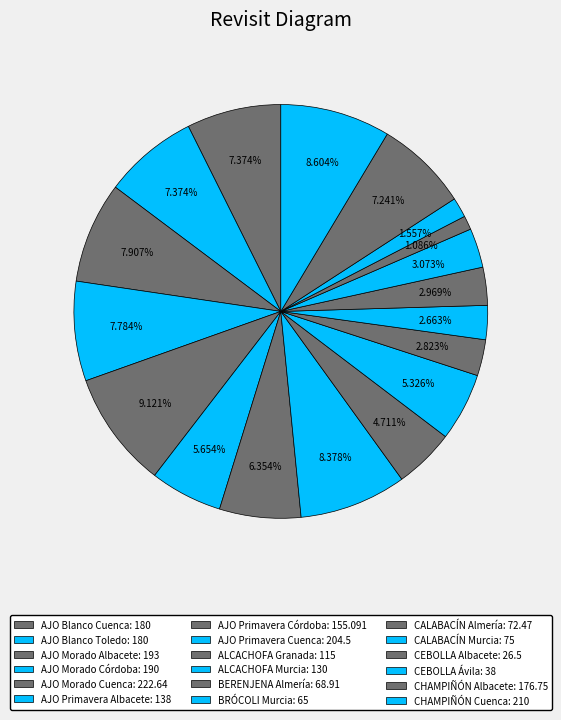

What is the total percentage of CEBOLLA Albacete and AJO Morado Córdoba?

8.9%